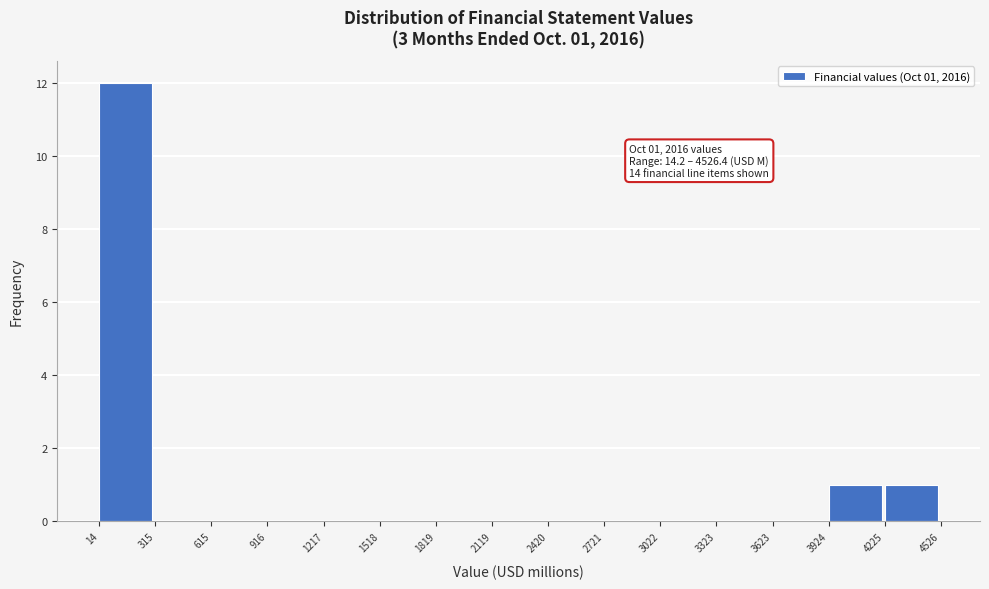

Which range on the x-axis has the tallest bar?

14 to 315